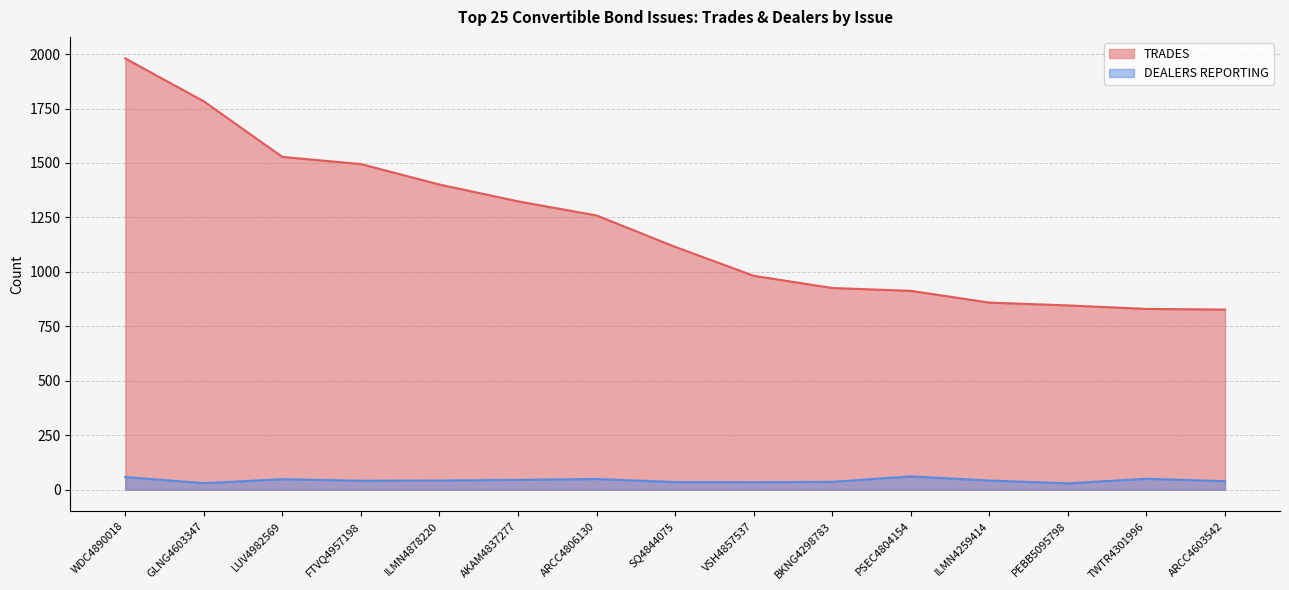

What is the minimum value for DEALERS REPORTING?

29